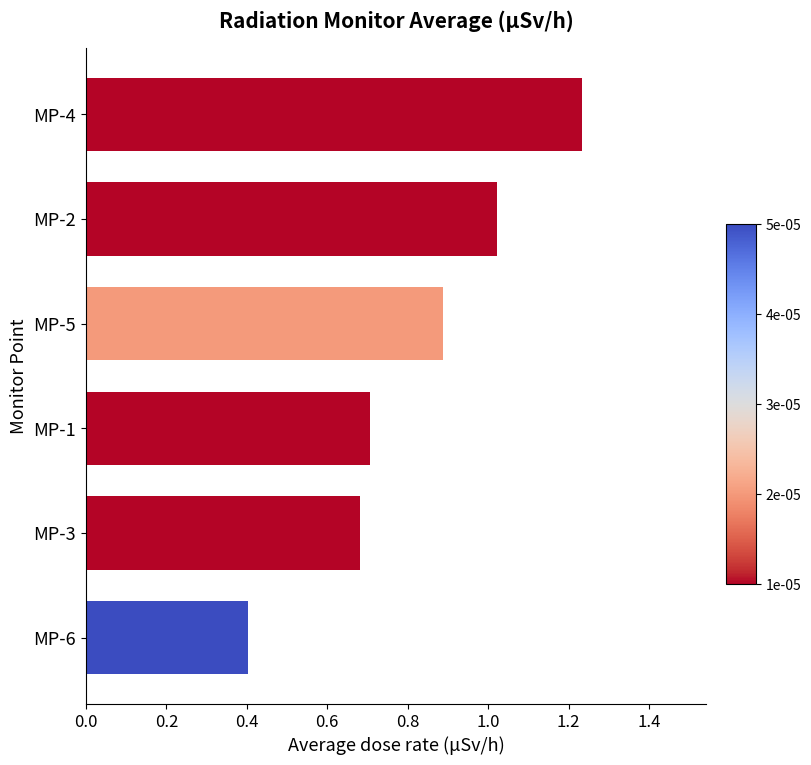

What is the difference between the maximum and minimum values?

0.8